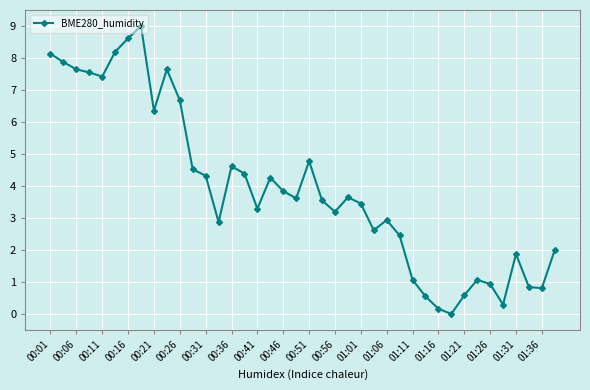

What is the value of the 28th point from the left?

2.5